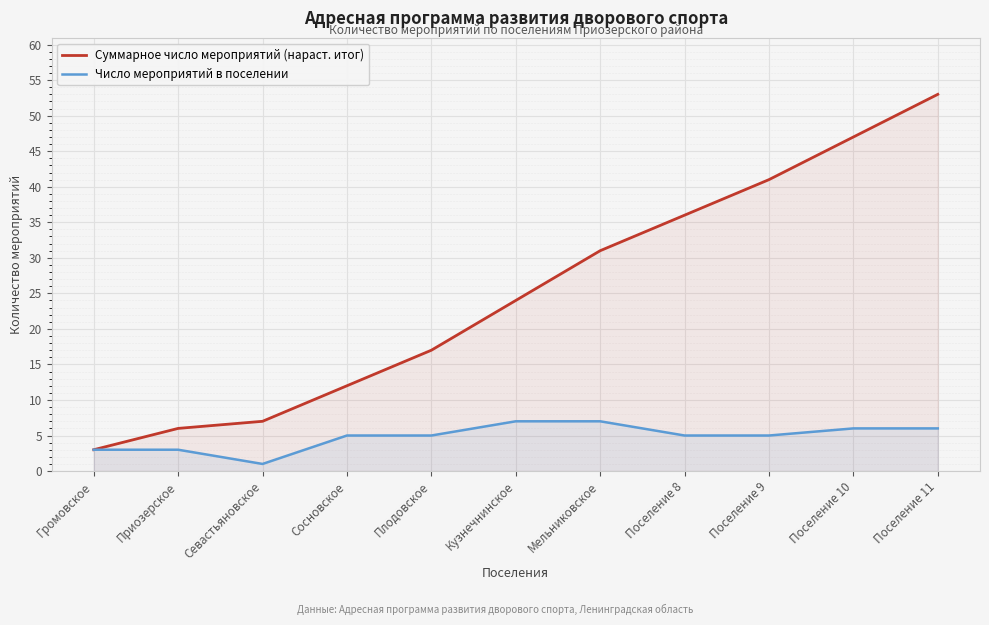

Between Поселение 9 and Поселение 11, which series saw the biggest shift?

Суммарное число мероприятий (нараст. итог)